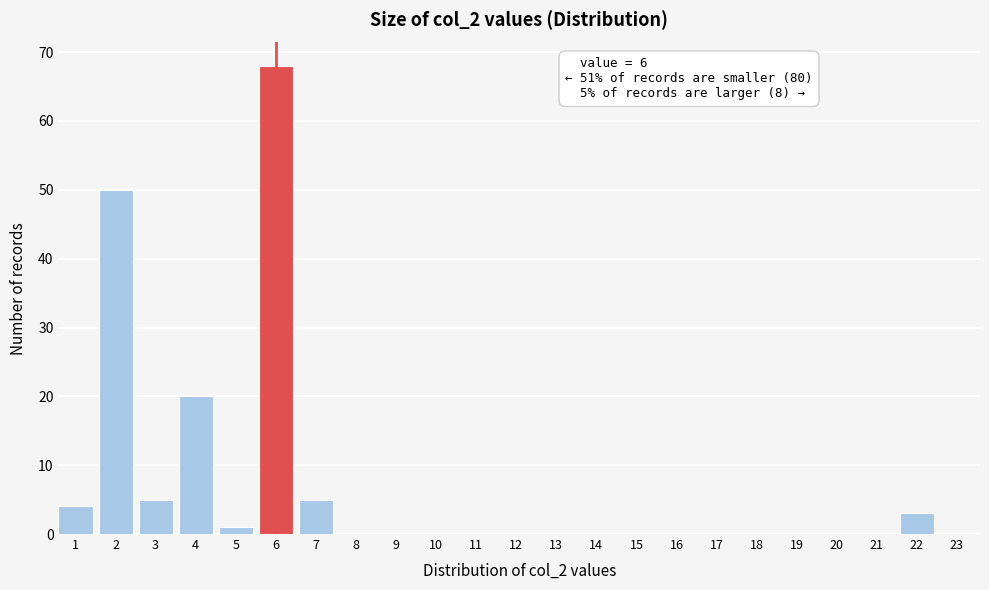

Reading left to right, what are all the values shown in this chart?

1=4	2=50	3=5	4=20	5=1	6=68	7=5	8=0	9=0	10=0	11=0	12=0	13=0	14=0	15=0	16=0	17=0	18=0	19=0	20=0	21=0	22=3	23=0